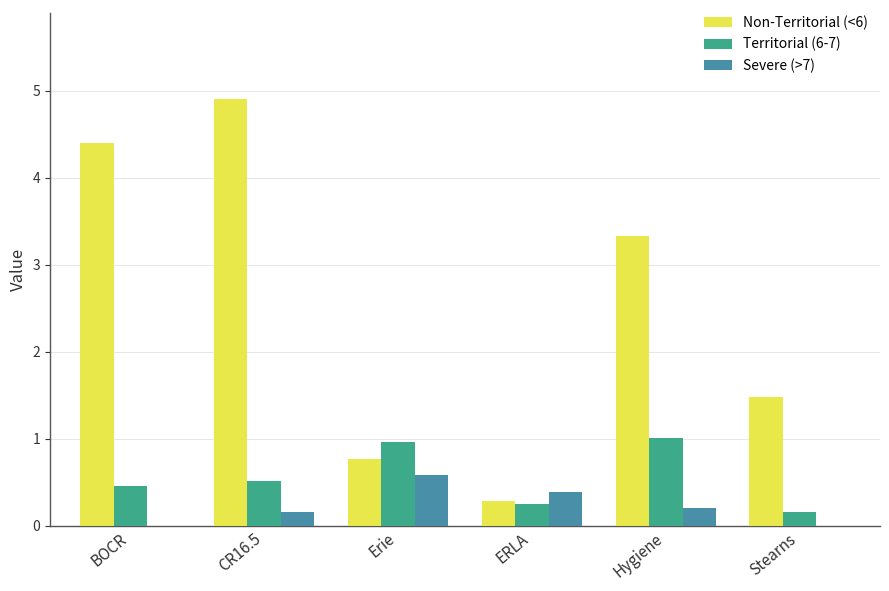

What is the highest value of the Non-Territorial (<6) series?

4.9